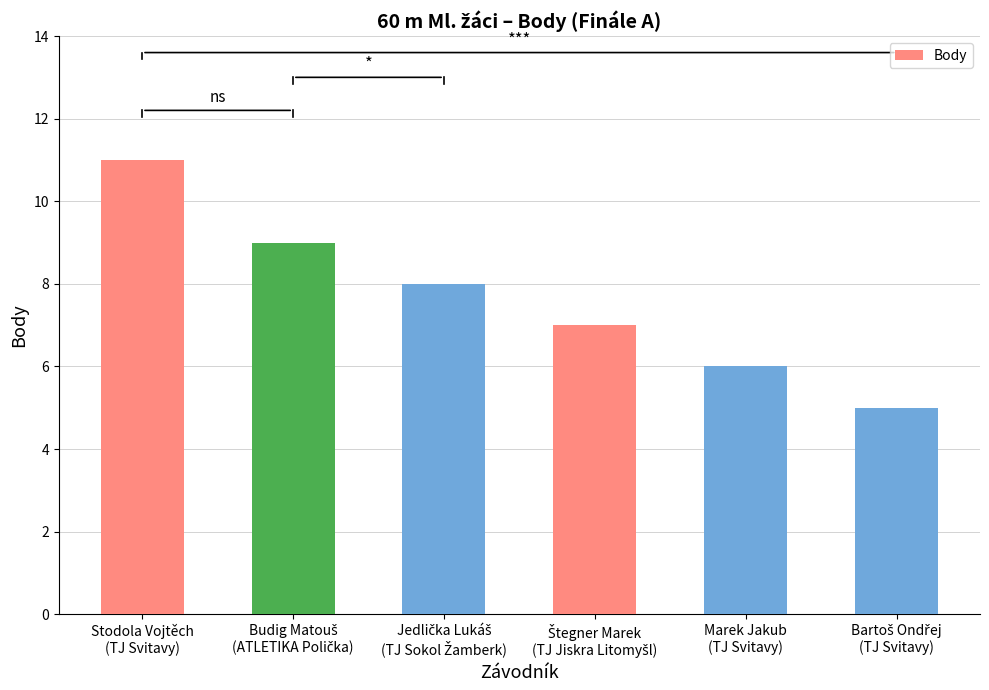

Reading left to right, list all the values displayed in this chart.

11	9	8	7	6	5